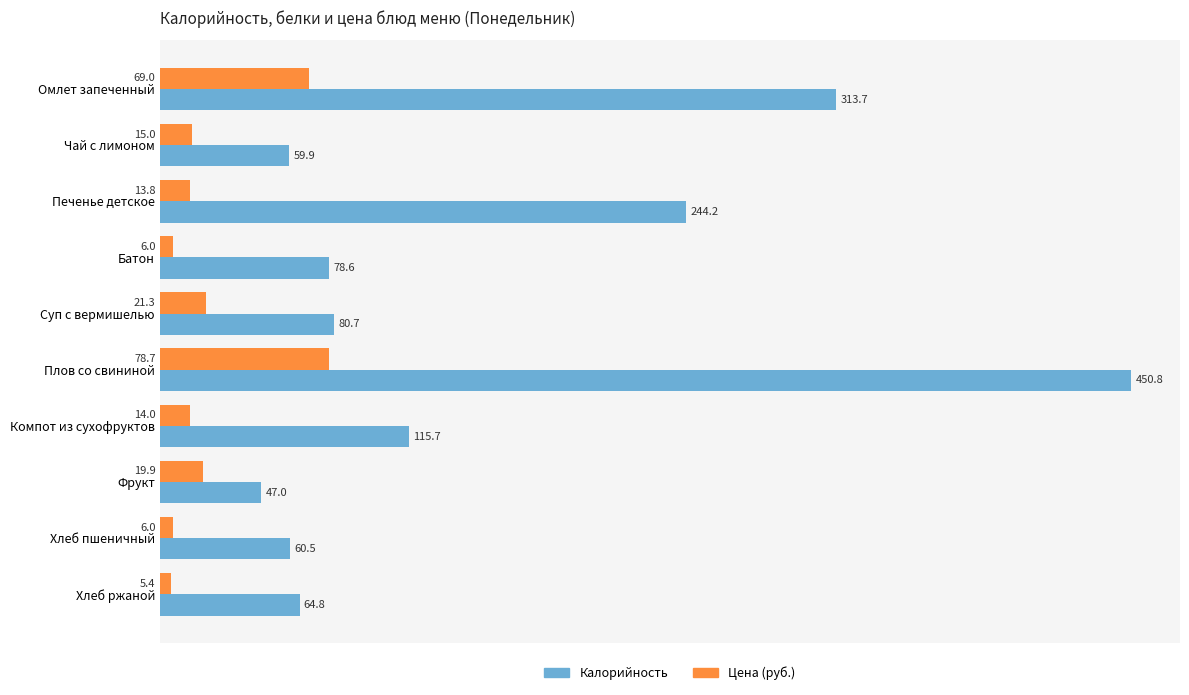

Where is Цена (руб.) nearest to the value 42?

Суп с вермишелью